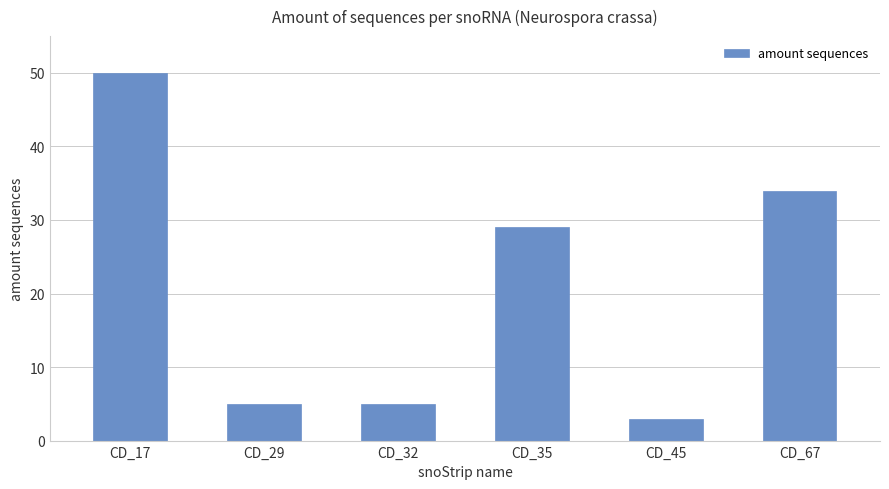

What is the average value?

21